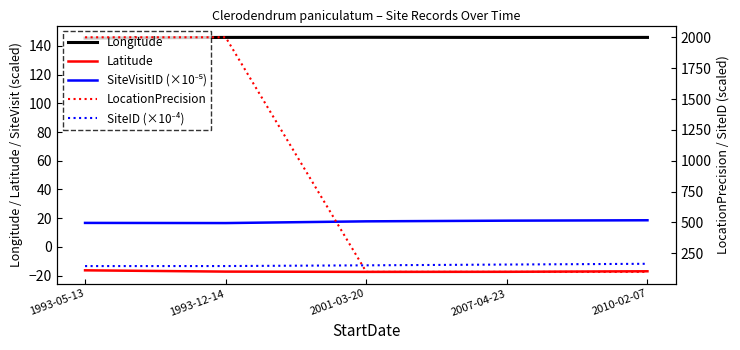

Count the SiteVisitID (×10⁻⁵) values in the range 16 to 18.

3